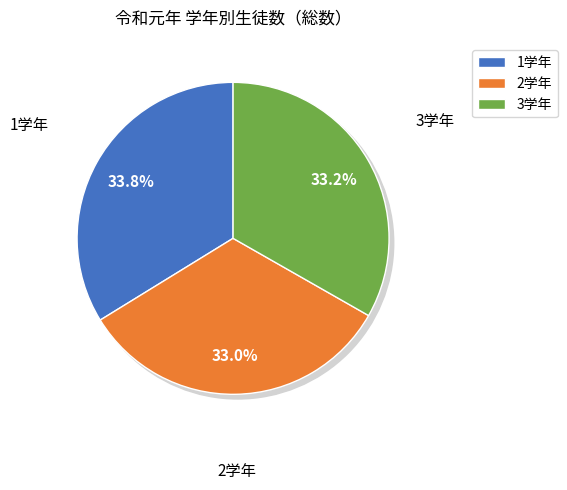

Which has a higher value, 3学年 or 1学年?

1学年